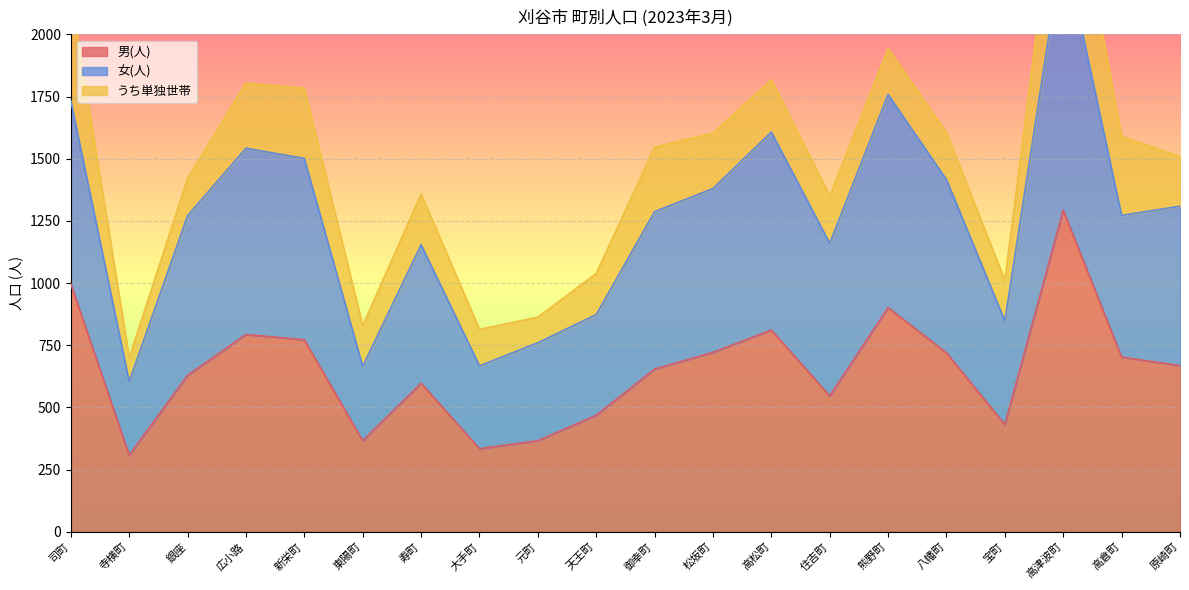

True or false: 男(人) and 女(人) cross at least once.

False